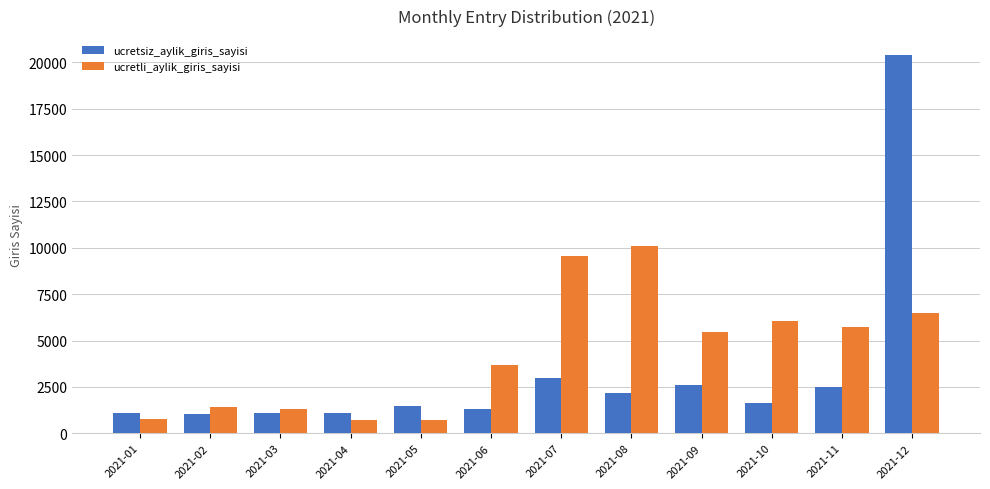

Rank the series by their average value, from lowest to highest.

ucretsiz_aylik_giris_sayisi, ucretli_aylik_giris_sayisi